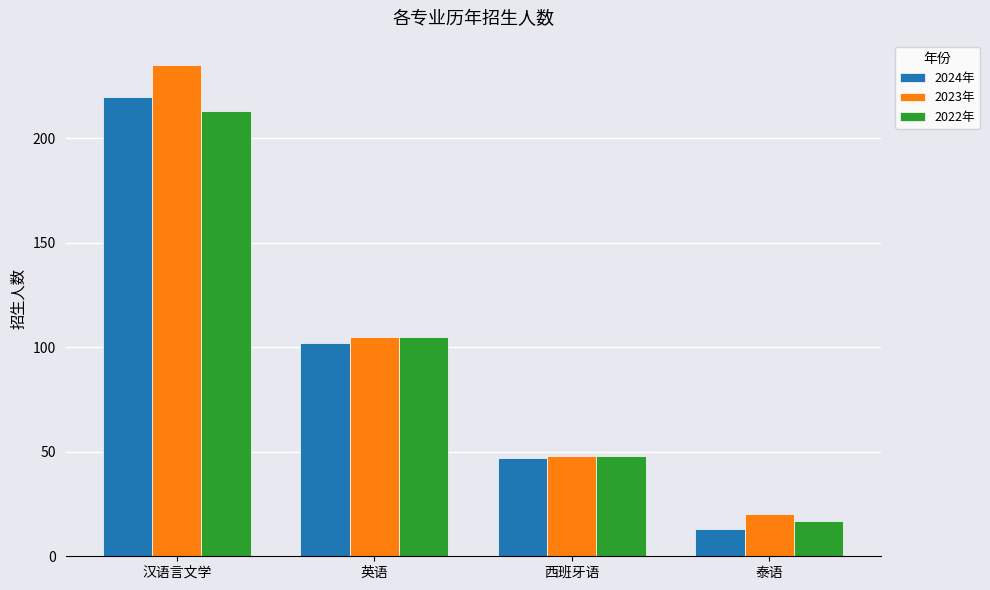

Reading left to right, extract all data points from this chart.

2024年: 汉语言文学=220	英语=102	西班牙语=47	泰语=13
2023年: 汉语言文学=235	英语=105	西班牙语=48	泰语=20
2022年: 汉语言文学=213	英语=105	西班牙语=48	泰语=17